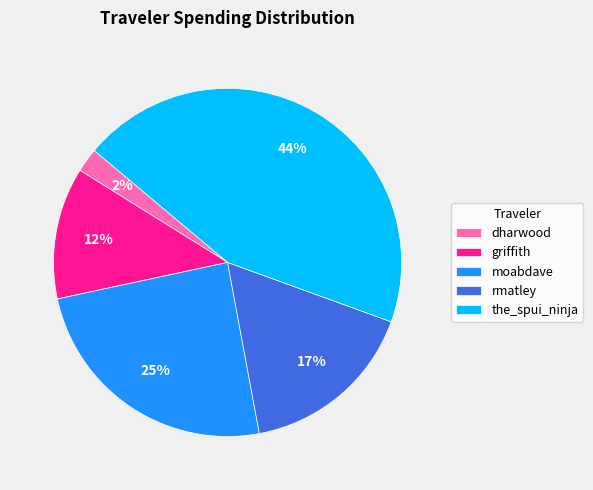

Is the sum of the_spui_ninja and moabdave greater than half?

Yes